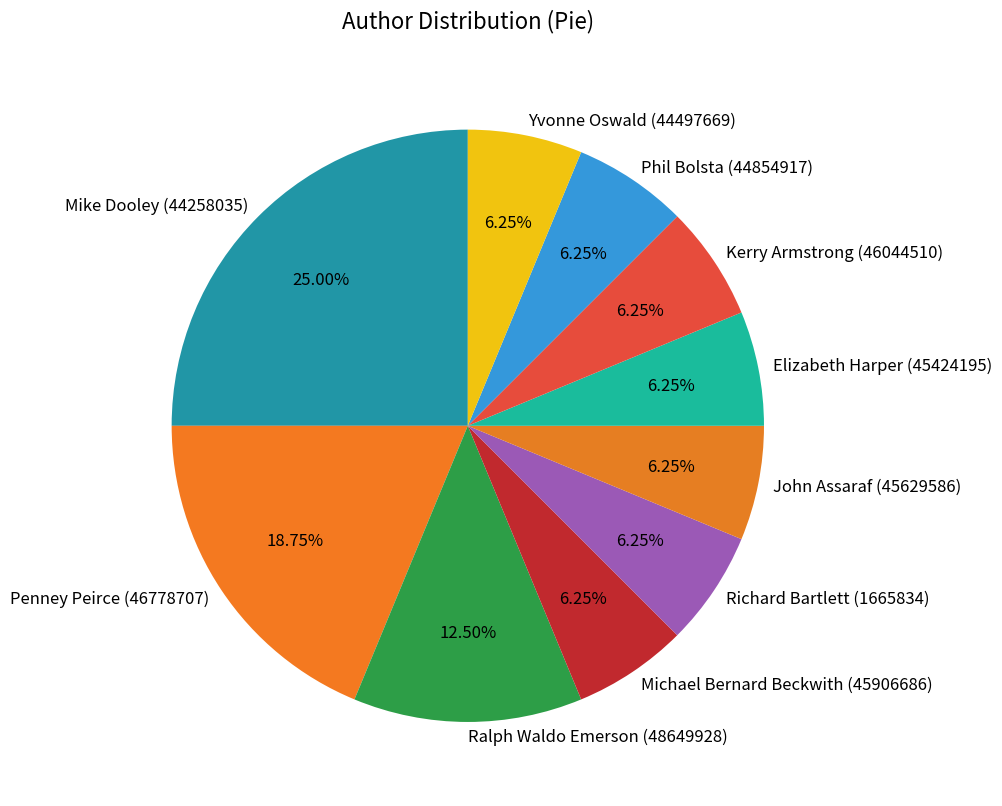

Count the number of slices in the pie.

10